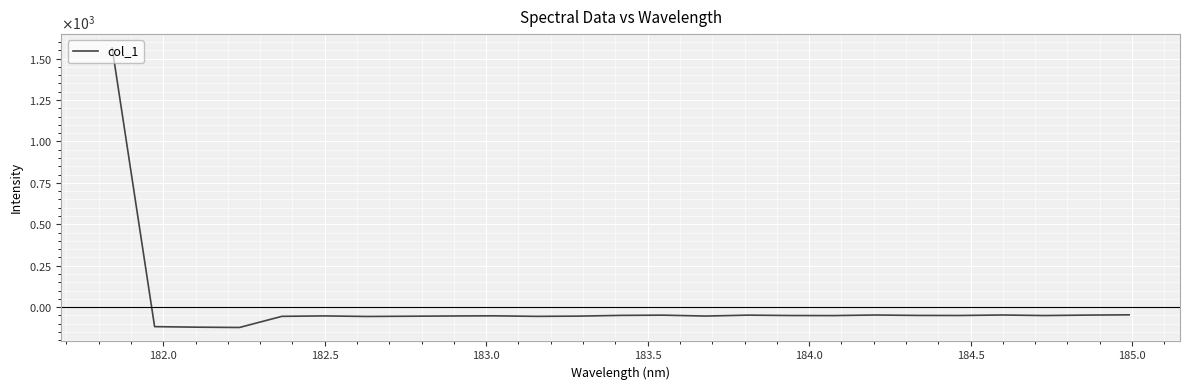

How many interior local valleys (lower than both neighbors) does the data have?

7